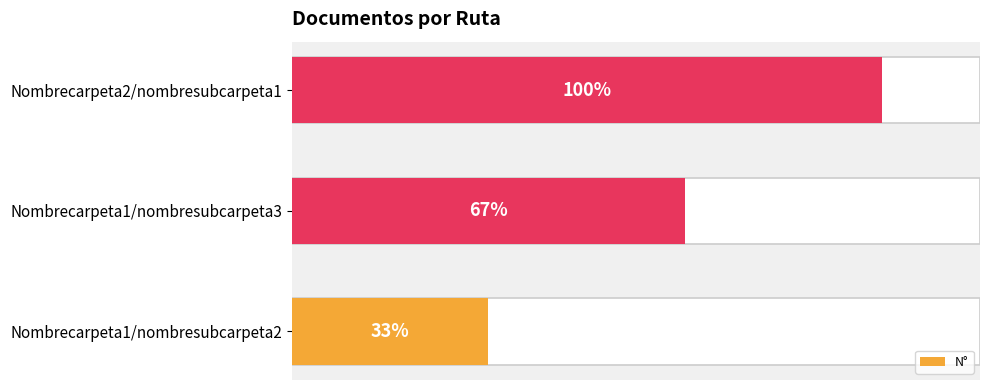

Does the chart contain any negative values?

No